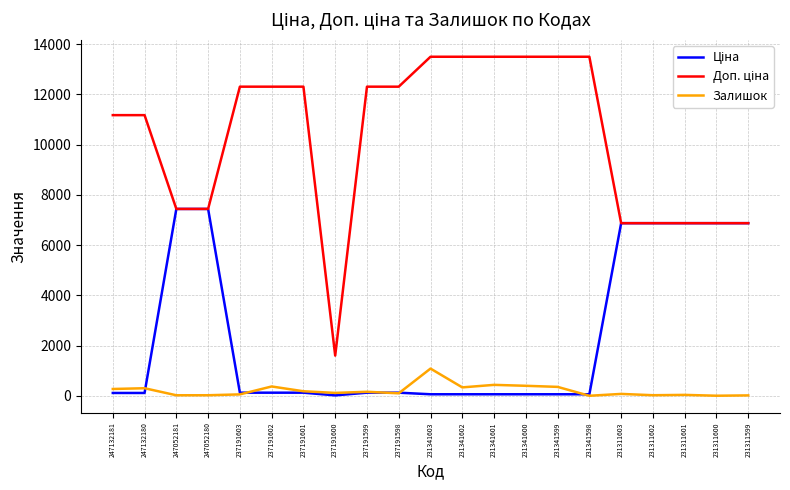

Is it true that Залишок equals 370.0 at 237191602?

True